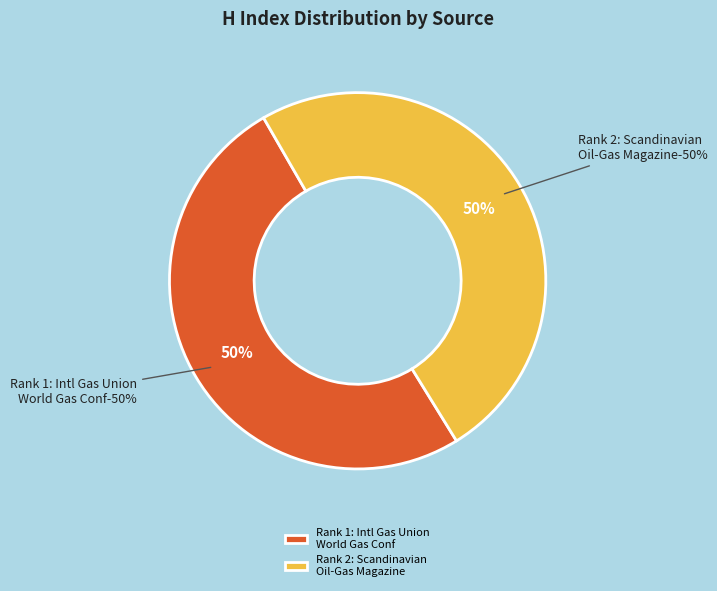

To the nearest percent, what is the combined percentage of International Gas Union World Gas Conference (Rank 1) and Scandinavian Oil - Gas Magazine (Rank 2)?

100%